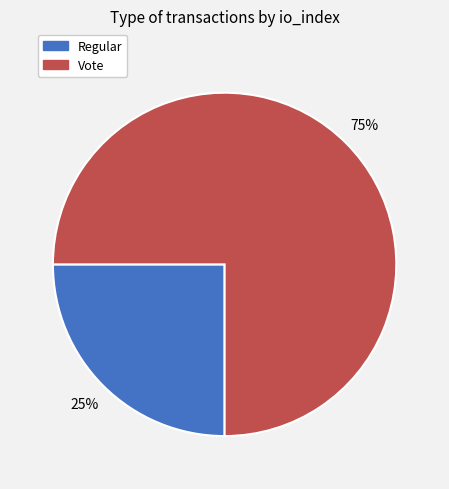

Which category has the biggest portion of the pie?

Vote